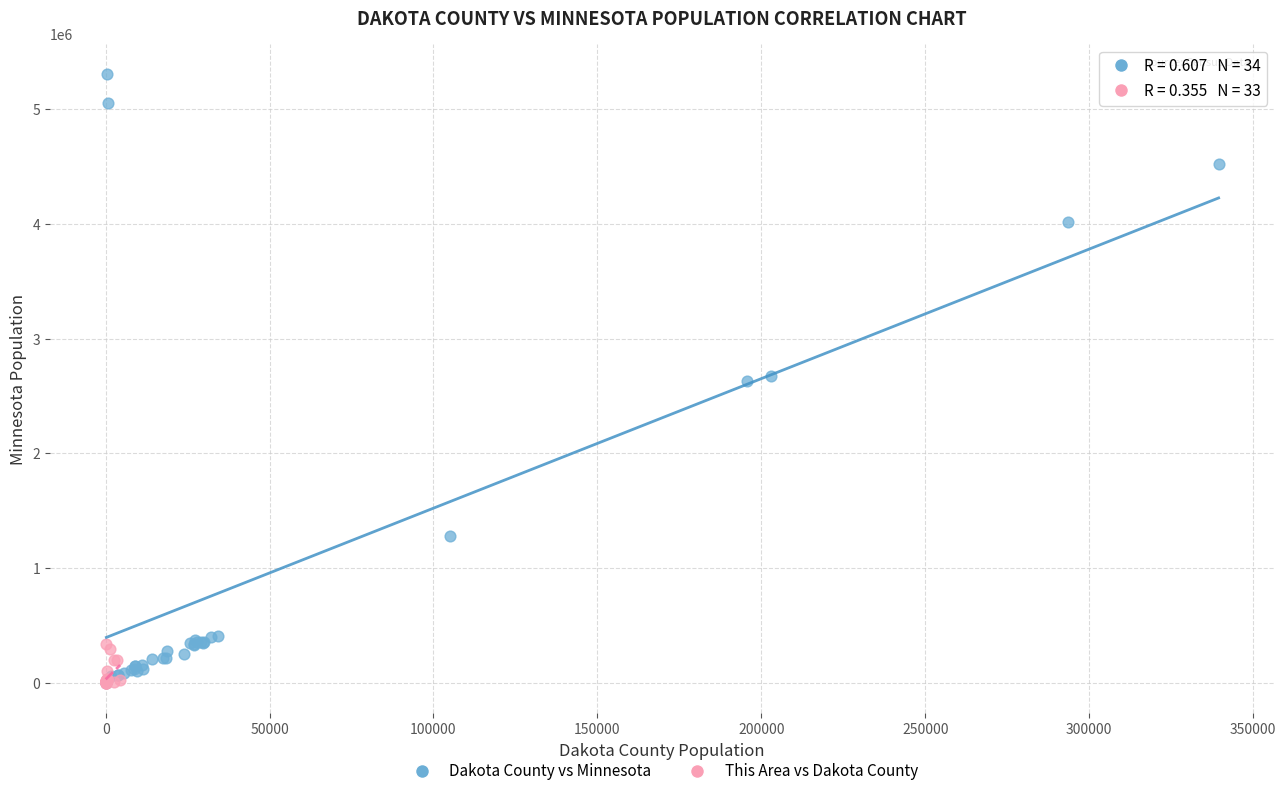

Which series has the widest spread of Y values?

Dakota County vs Minnesota